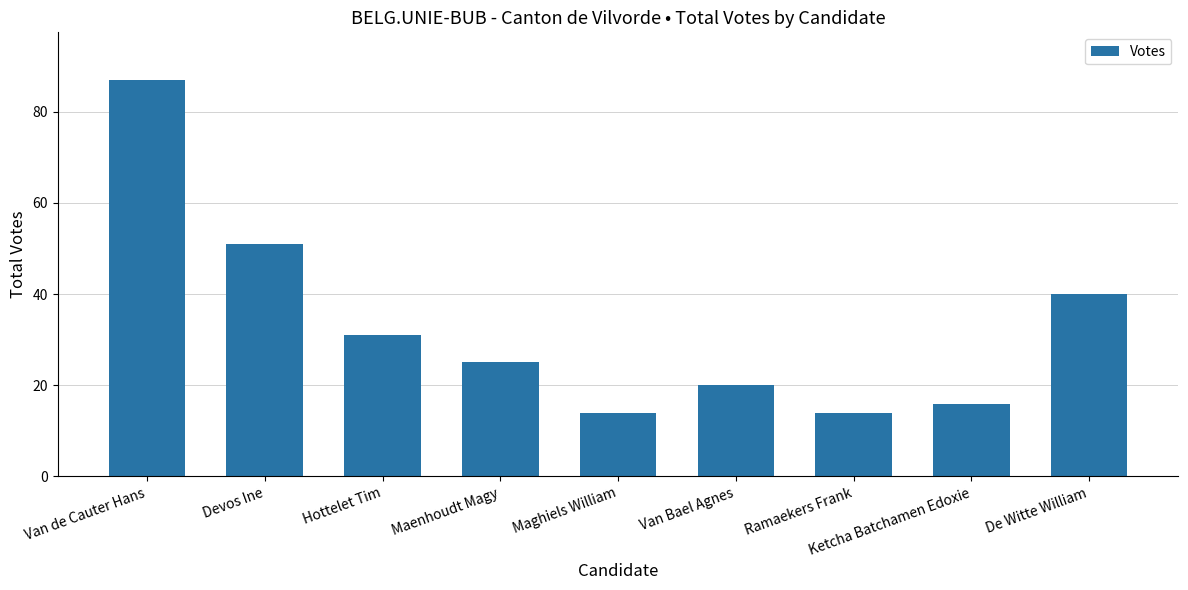

How many bars are there in total?

9